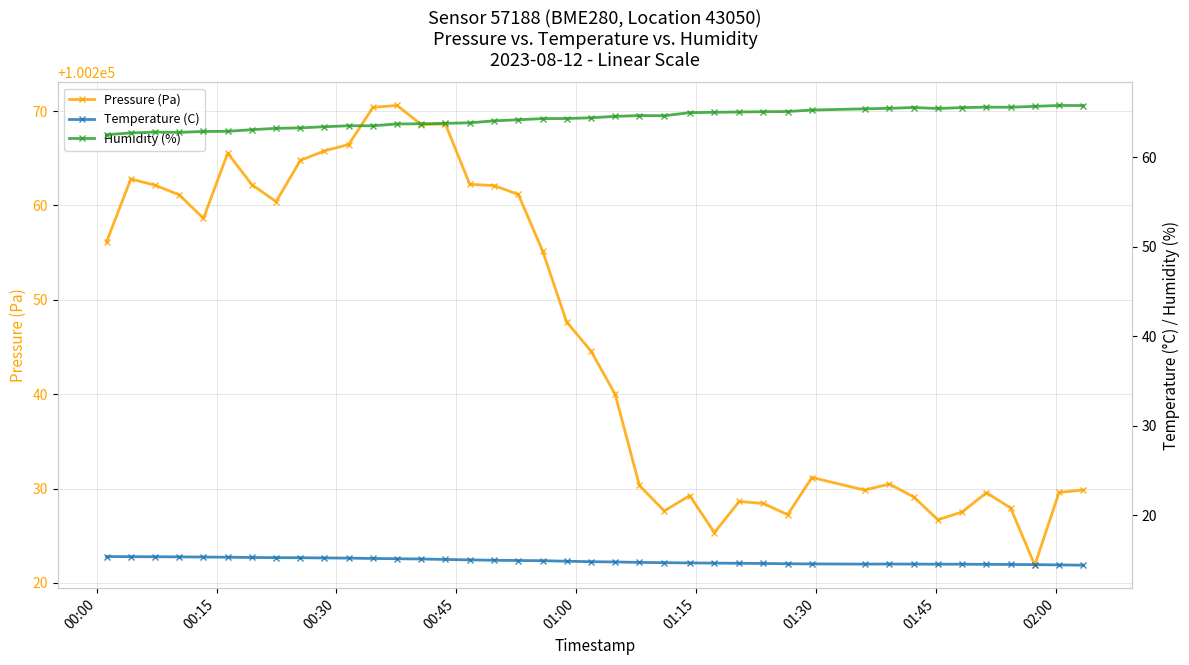

What is the maximum value for Humidity (%)?

65.8